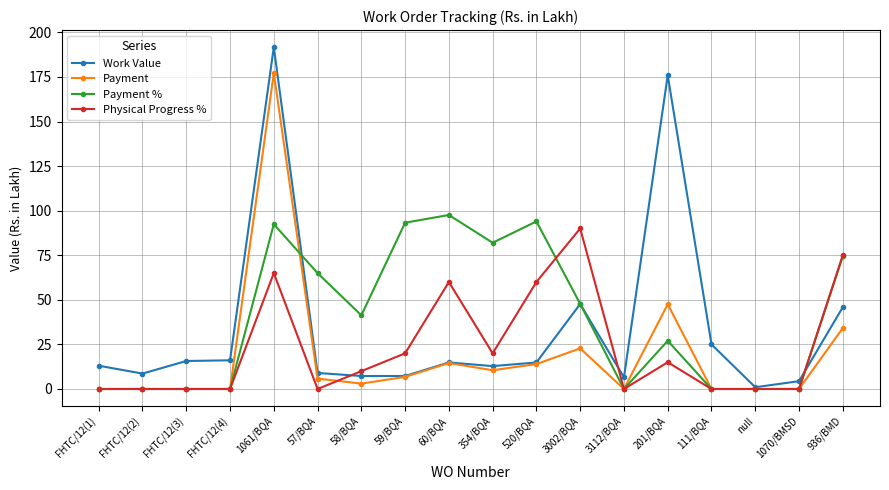

What is the value of the Payment point at the 7th from the left?

3.0